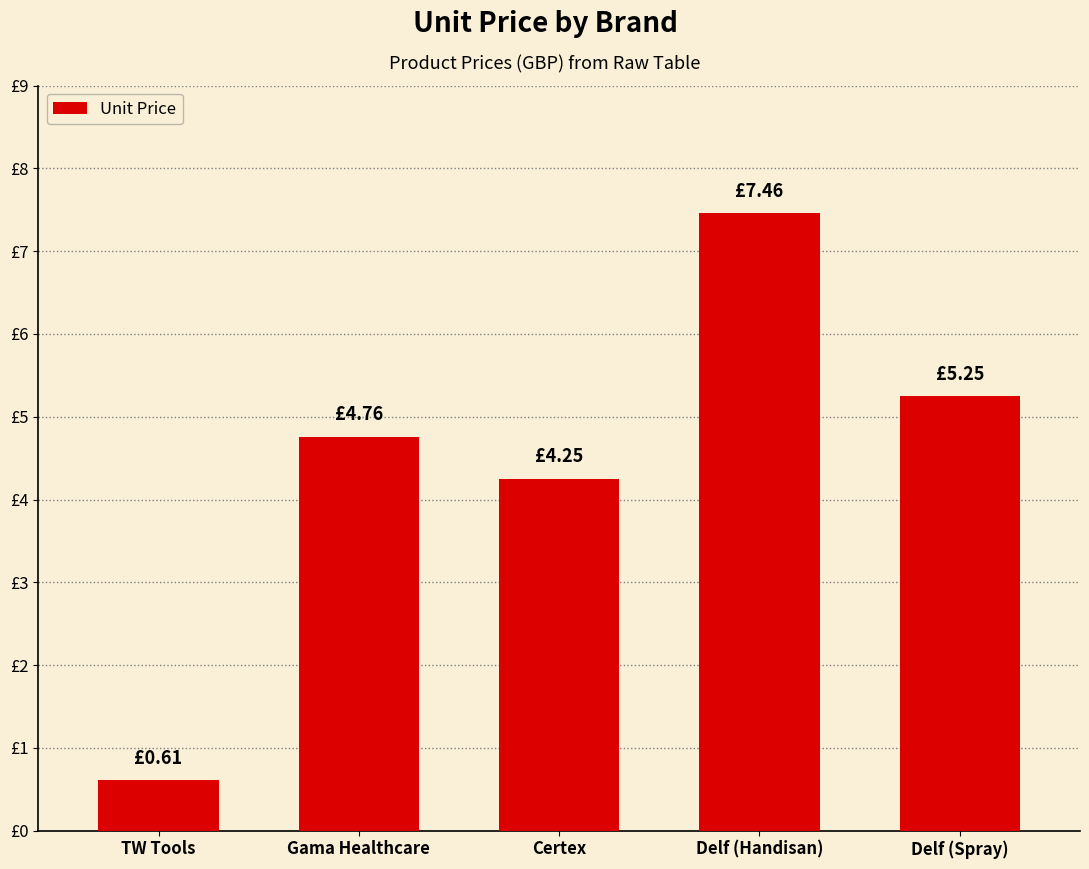

Reading left to right, what are all the values shown in this chart?

TW Tools=0.6	Gama Healthcare=4.8	Certex=4.2	Delf (Handisan)=7.5	Delf (Spray)=5.2